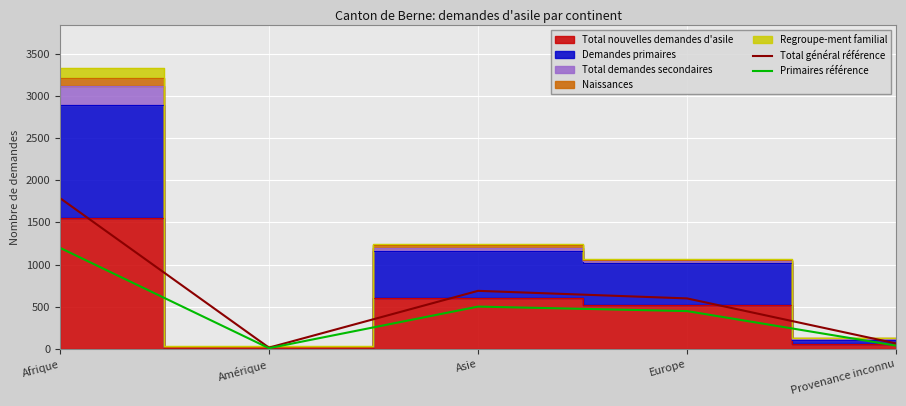

What is the value of the Total général référence point at the 1st from the left?

1788.2